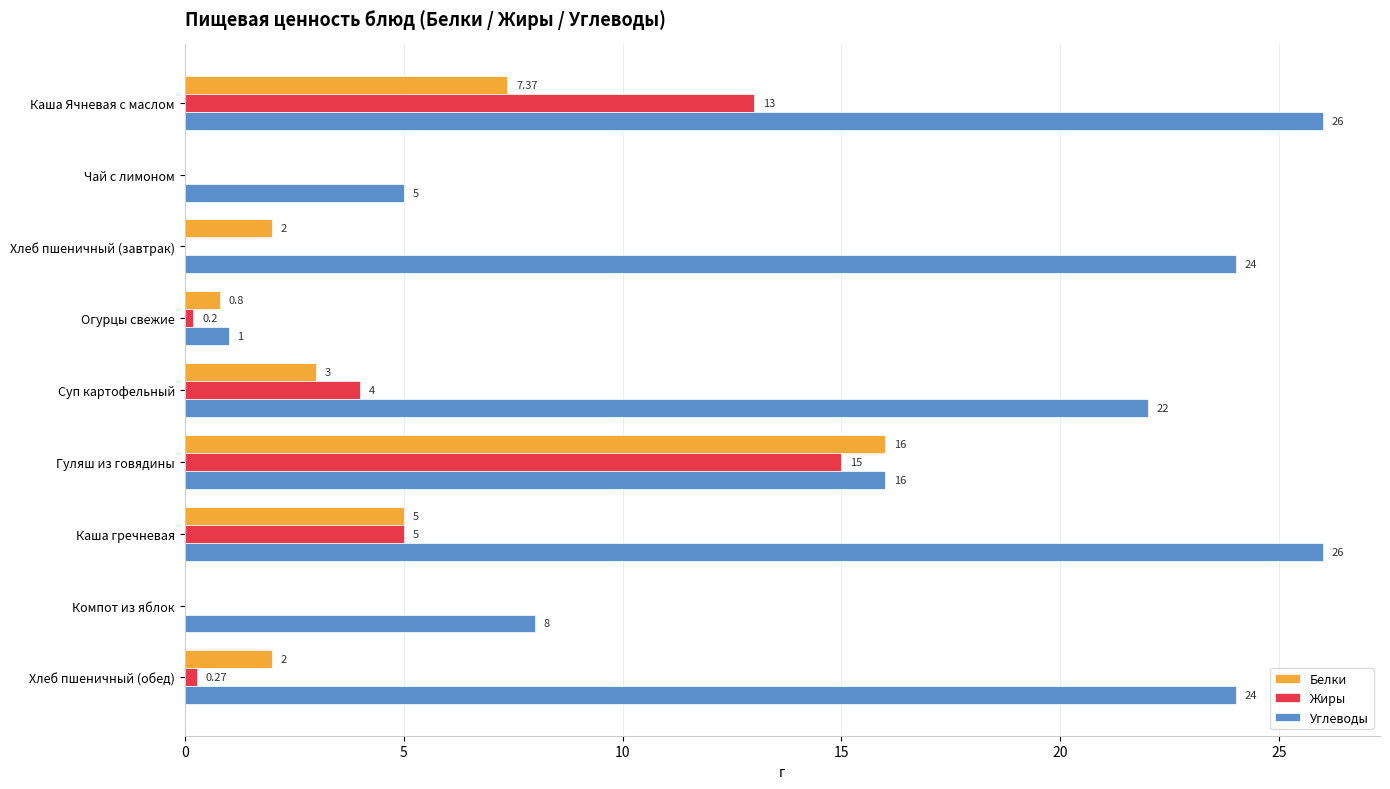

At which category is the sum across all series the highest?

Гуляш из говядины